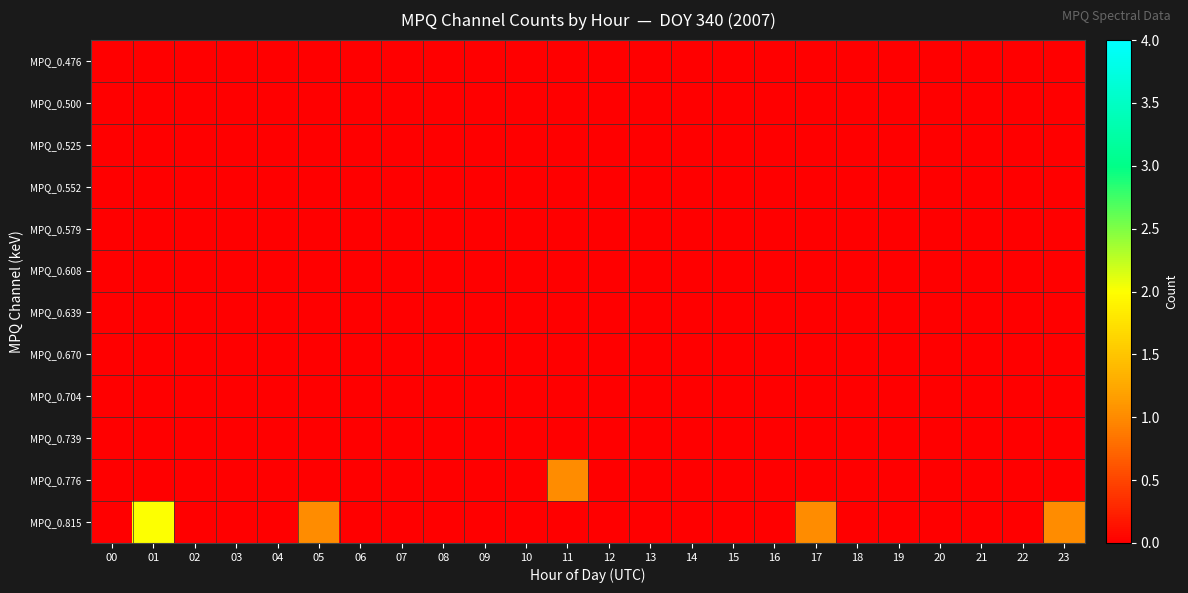

Reading left to right, transcribe all the data shown in this chart.

MPQ_0.476: 00=0	01=0	02=0	03=0	04=0	05=0	06=0	07=0	08=0	09=0	10=0	11=0	12=0	13=0	14=0	15=0	16=0	17=0	18=0	19=0	20=0	21=0	22=0	23=0
MPQ_0.500: 00=0	01=0	02=0	03=0	04=0	05=0	06=0	07=0	08=0	09=0	10=0	11=0	12=0	13=0	14=0	15=0	16=0	17=0	18=0	19=0	20=0	21=0	22=0	23=0
MPQ_0.525: 00=0	01=0	02=0	03=0	04=0	05=0	06=0	07=0	08=0	09=0	10=0	11=0	12=0	13=0	14=0	15=0	16=0	17=0	18=0	19=0	20=0	21=0	22=0	23=0
MPQ_0.552: 00=0	01=0	02=0	03=0	04=0	05=0	06=0	07=0	08=0	09=0	10=0	11=0	12=0	13=0	14=0	15=0	16=0	17=0	18=0	19=0	20=0	21=0	22=0	23=0
MPQ_0.579: 00=0	01=0	02=0	03=0	04=0	05=0	06=0	07=0	08=0	09=0	10=0	11=0	12=0	13=0	14=0	15=0	16=0	17=0	18=0	19=0	20=0	21=0	22=0	23=0
MPQ_0.608: 00=0	01=0	02=0	03=0	04=0	05=0	06=0	07=0	08=0	09=0	10=0	11=0	12=0	13=0	14=0	15=0	16=0	17=0	18=0	19=0	20=0	21=0	22=0	23=0
MPQ_0.639: 00=0	01=0	02=0	03=0	04=0	05=0	06=0	07=0	08=0	09=0	10=0	11=0	12=0	13=0	14=0	15=0	16=0	17=0	18=0	19=0	20=0	21=0	22=0	23=0
MPQ_0.670: 00=0	01=0	02=0	03=0	04=0	05=0	06=0	07=0	08=0	09=0	10=0	11=0	12=0	13=0	14=0	15=0	16=0	17=0	18=0	19=0	20=0	21=0	22=0	23=0
MPQ_0.704: 00=0	01=0	02=0	03=0	04=0	05=0	06=0	07=0	08=0	09=0	10=0	11=0	12=0	13=0	14=0	15=0	16=0	17=0	18=0	19=0	20=0	21=0	22=0	23=0
MPQ_0.739: 00=0	01=0	02=0	03=0	04=0	05=0	06=0	07=0	08=0	09=0	10=0	11=0	12=0	13=0	14=0	15=0	16=0	17=0	18=0	19=0	20=0	21=0	22=0	23=0
MPQ_0.776: 00=0	01=0	02=0	03=0	04=0	05=0	06=0	07=0	08=0	09=0	10=0	11=1	12=0	13=0	14=0	15=0	16=0	17=0	18=0	19=0	20=0	21=0	22=0	23=0
MPQ_0.815: 00=0	01=2	02=0	03=0	04=0	05=1	06=0	07=0	08=0	09=0	10=0	11=0	12=0	13=0	14=0	15=0	16=0	17=1	18=0	19=0	20=0	21=0	22=0	23=1